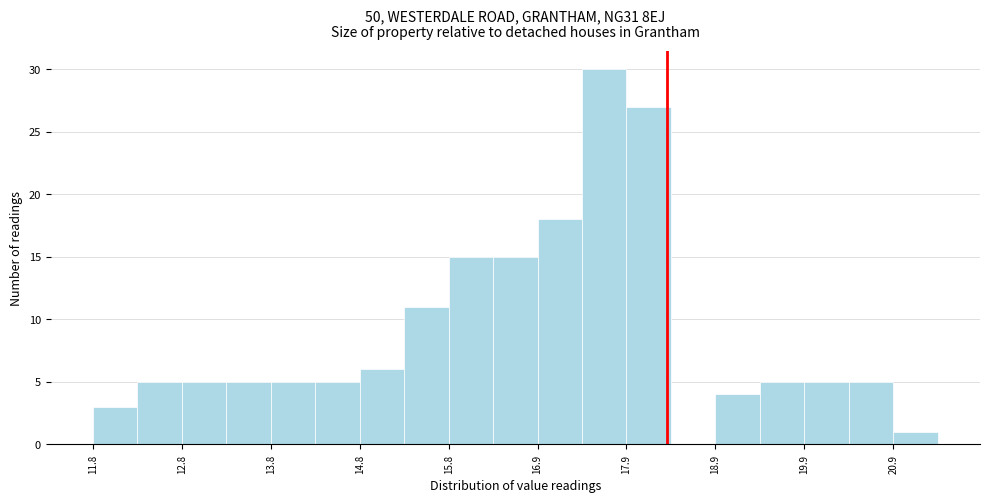

Reading left to right, list every bar in this chart as the range it spans on the x-axis followed by its height. Neither the bar edges nor the heights are printed on the chart, so give them approximately, as read against the axes.

11.85 to 12.35: 3
12.35 to 12.85: 5
12.85 to 13.35: 5
13.35 to 13.85: 5
13.85 to 14.35: 5
14.35 to 14.85: 5
14.85 to 15.35: 6
15.35 to 15.85: 11
15.85 to 16.35: 15
16.35 to 16.85: 15
16.85 to 17.35: 18
17.35 to 17.85: 30
17.85 to 18.35: 27
18.35 to 18.85: 0
18.85 to 19.35: 4
19.35 to 19.85: 5
19.85 to 20.35: 5
20.35 to 20.85: 5
20.85 to 21.35: 1